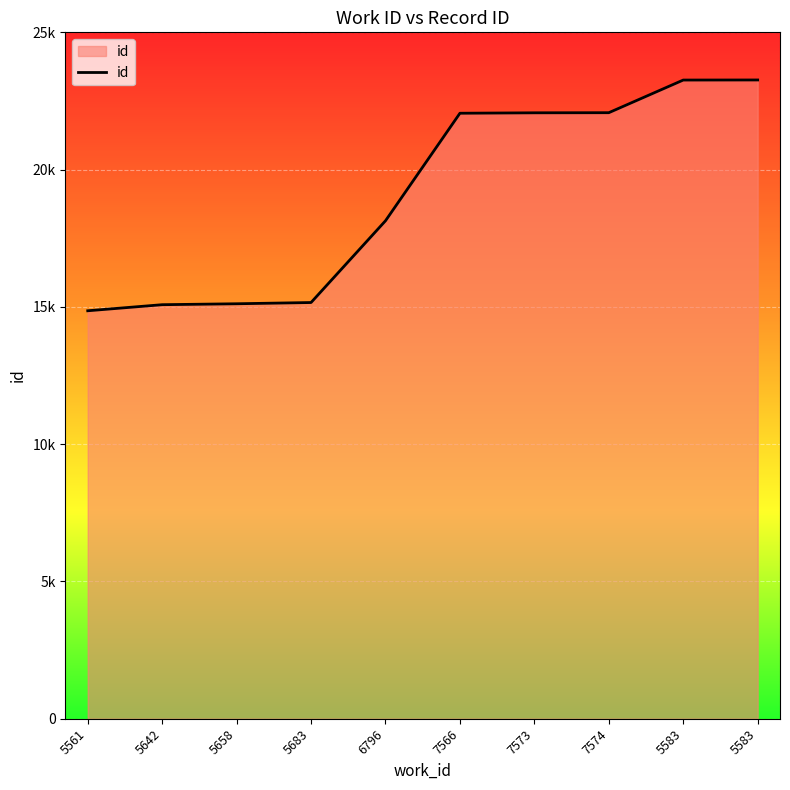

What is the difference between the second highest and second lowest values?

8182